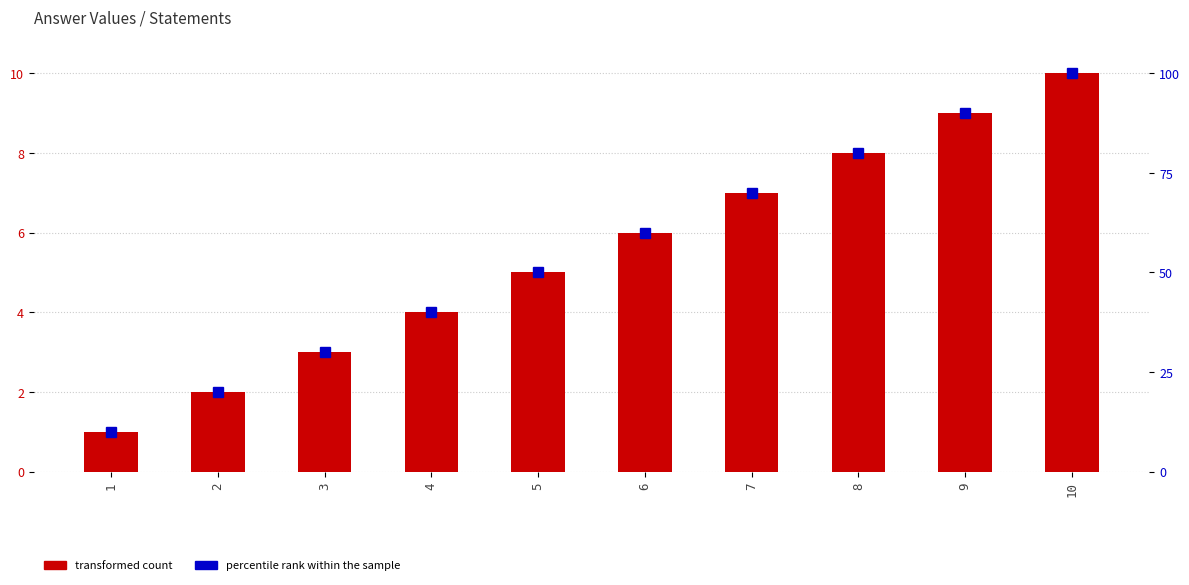

What is the difference between the Answer value values at 2 and 10?

8